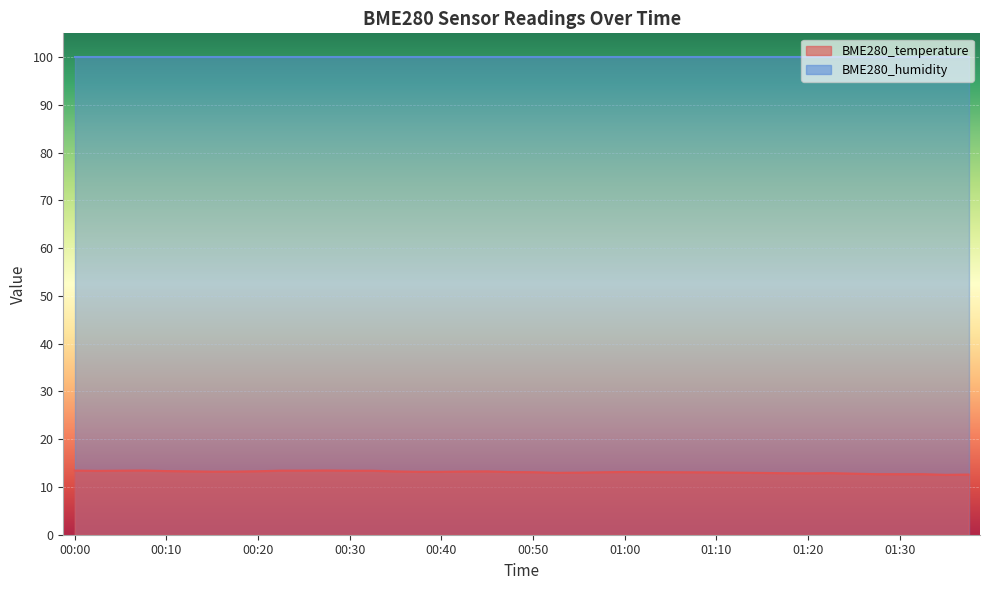

What is the lowest value of the BME280_humidity series?

100.0